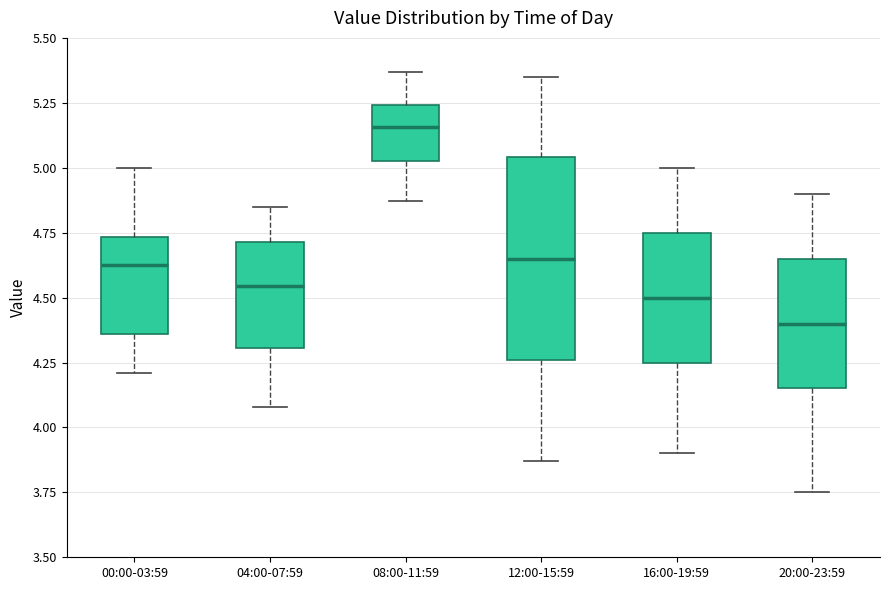

Reading left to right, transcribe this box plot: for each box, give where its median line is, the range the box spans, and where its two whiskers end, as read against the y-axis. The values are not printed on the chart, so give them approximately, as read against the axis.

00:00-03:59: median 4.65, box 4.35 to 4.75, whiskers 4.20 to 5.00
04:00-07:59: median 4.55, box 4.30 to 4.70, whiskers 4.10 to 4.85
08:00-11:59: median 5.15, box 5.05 to 5.25, whiskers 4.85 to 5.35
12:00-15:59: median 4.65, box 4.25 to 5.05, whiskers 3.85 to 5.35
16:00-19:59: median 4.50, box 4.25 to 4.75, whiskers 3.90 to 5.00
20:00-23:59: median 4.40, box 4.15 to 4.65, whiskers 3.75 to 4.90